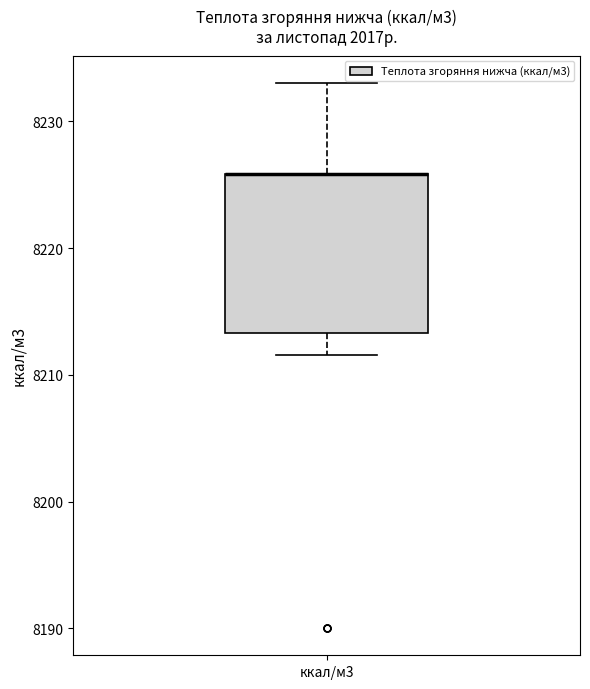

Where is the upper edge of the box for ккал/м3 on the y-axis? The values are not printed on the chart, so give them approximately, as read against the axis.

8226